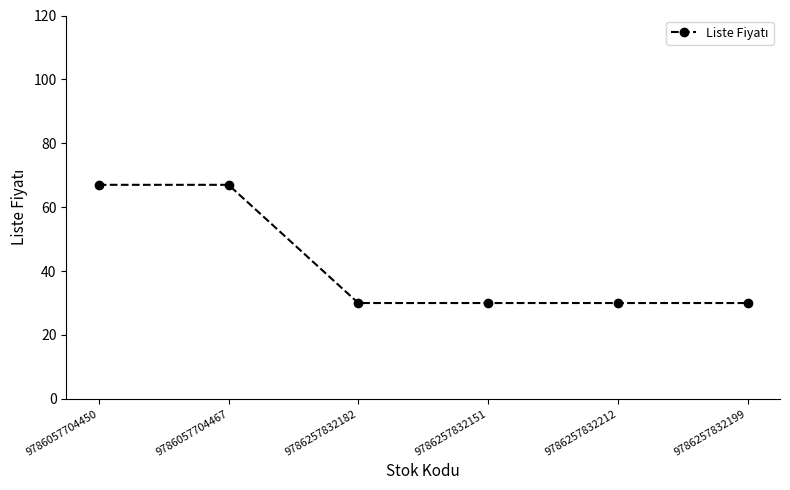

How many values are between 30 and 67?

6